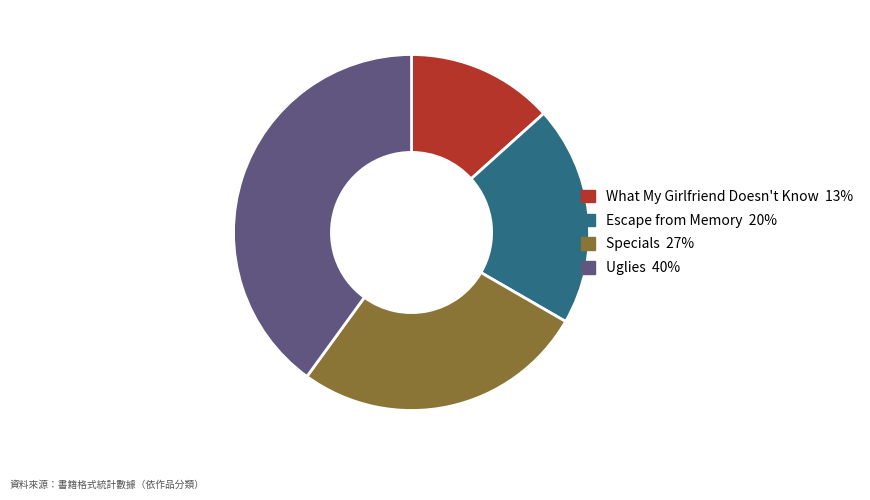

Is the sum of Specials and Escape from Memory greater than half?

No